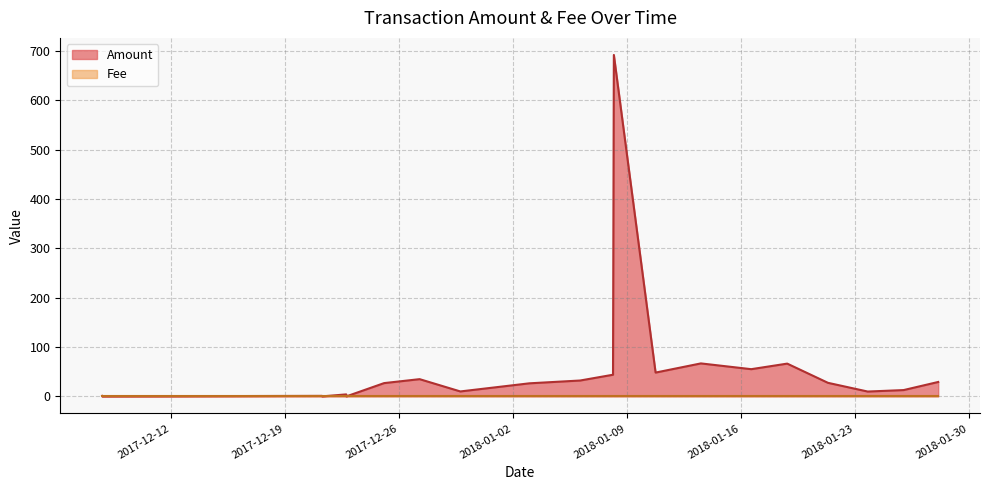

Is it true that Fee equals 0.3 at 2017-12-27 06:28:51?

False